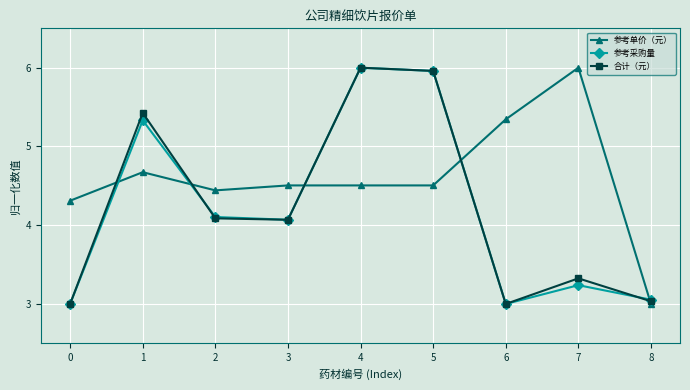

What is the difference between the highest and lowest values at 6?

2.3